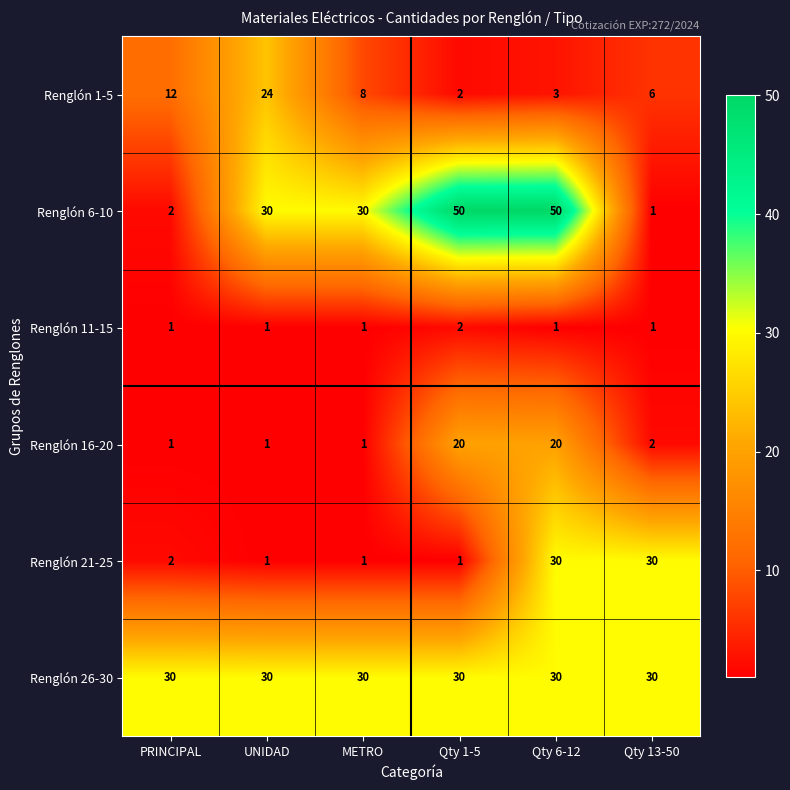

True or false: Renglón 11-15 has a value of 1 at METRO.

True